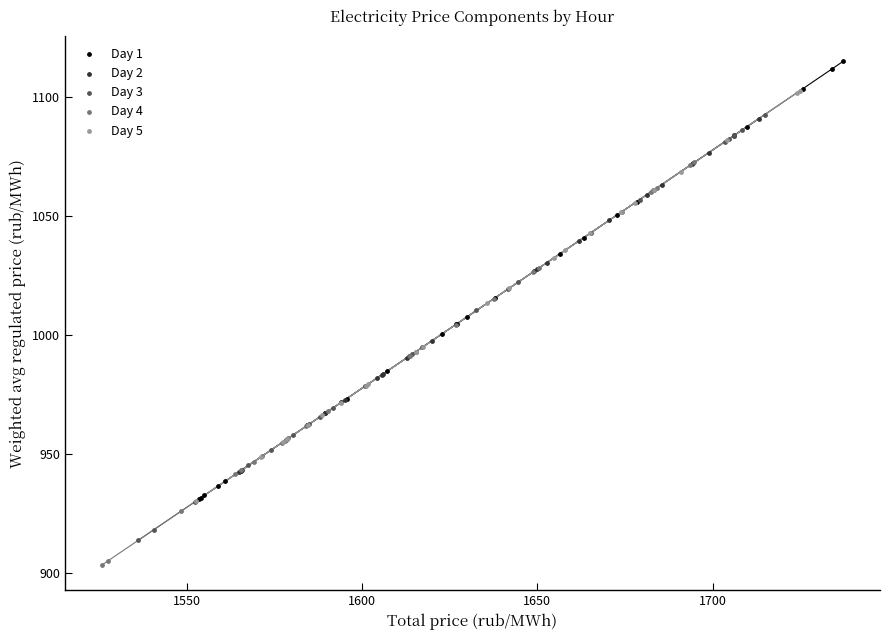

Which series reaches the maximum Y coordinate?

Day 1